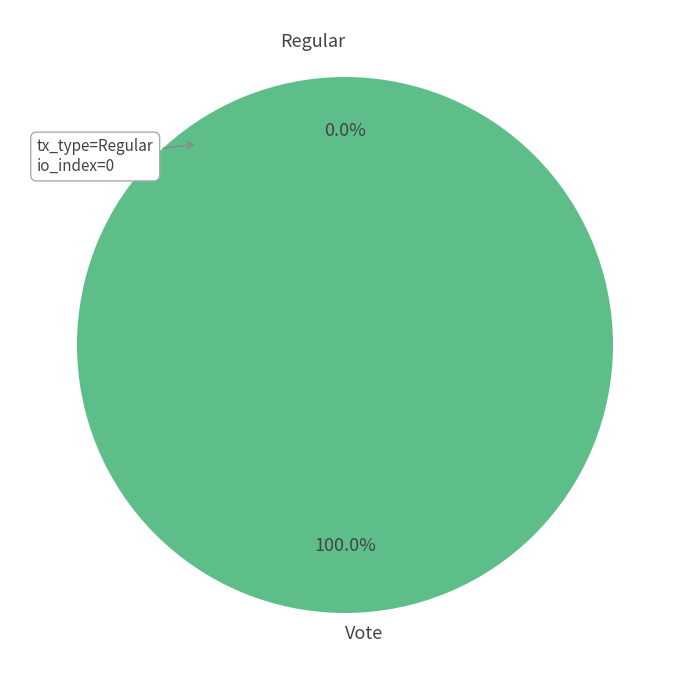

What percentage is the Vote slice, to the nearest percent?

100%